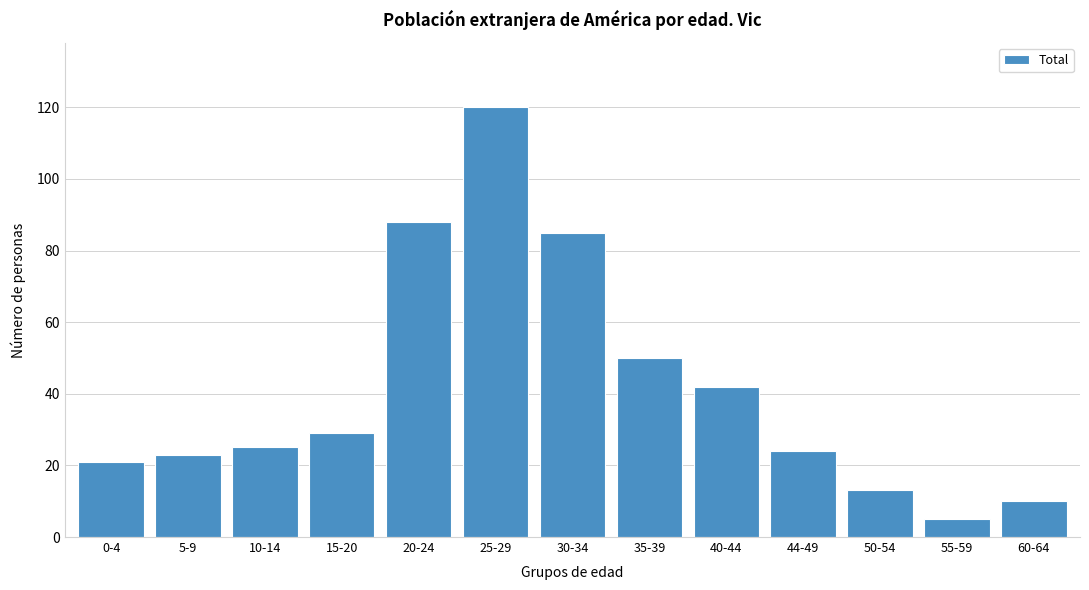

Reading right to left, list all the values displayed in this chart.

60-64=10	55-59=5	50-54=13	44-49=24	40-44=42	35-39=50	30-34=85	25-29=120	20-24=88	15-20=29	10-14=25	5-9=23	0-4=21